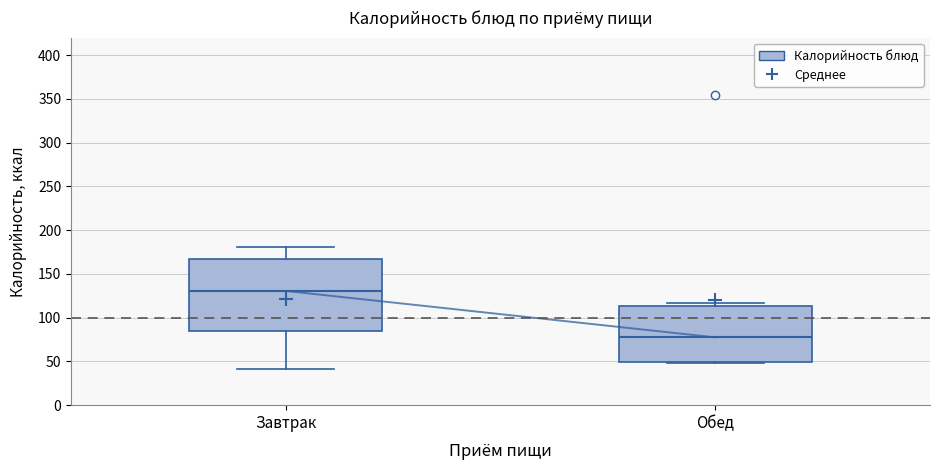

Where does the upper whisker of the box for Завтрак end on the y-axis? The values are not printed on the chart, so give them approximately, as read against the axis.

180